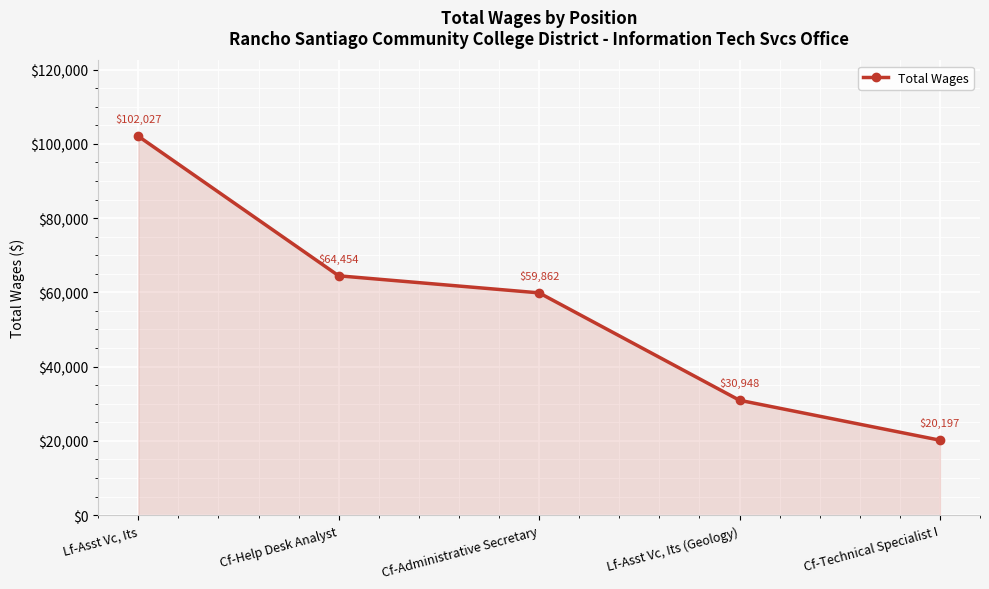

What is the change in value from Lf-Asst Vc, Its (Geology) to Cf-Technical Specialist I?

-10751